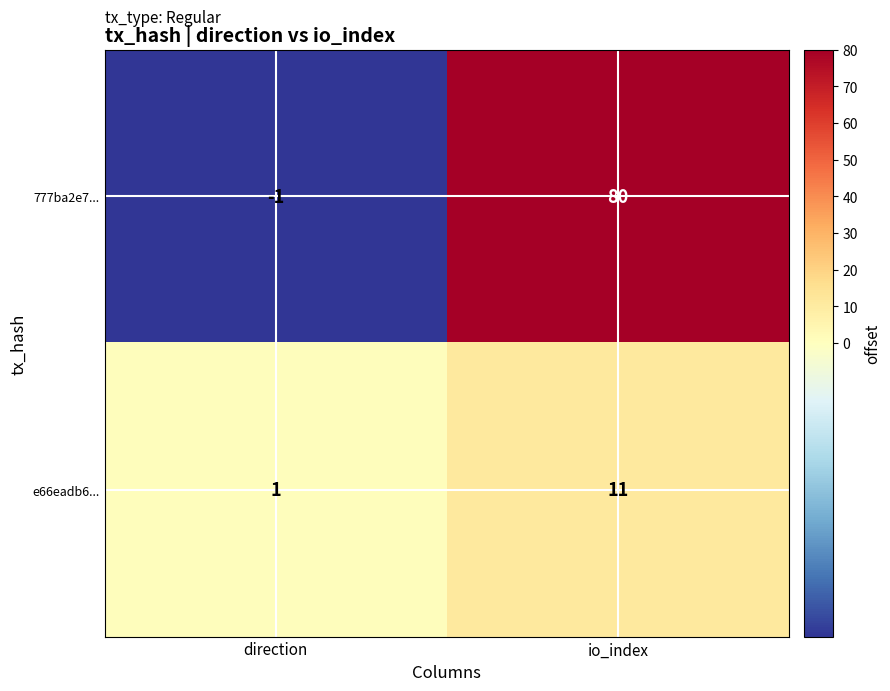

Rank the series by their average value, from lowest to highest.

e66eadb6..., 777ba2e7...